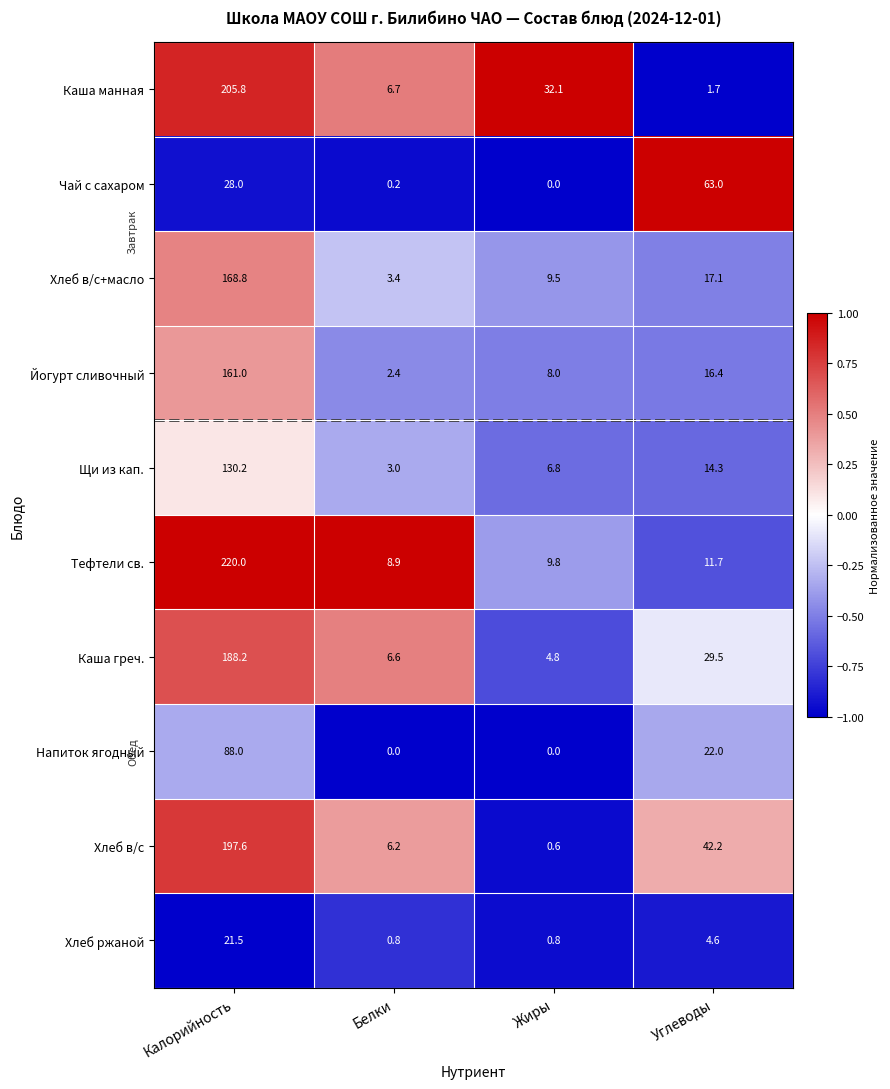

List the series in order of their peak value, lowest first.

Хлеб ржаной, Чай с сахаром, Напиток ягодный, Щи из кап., Йогурт сливочный, Хлеб в/с+масло, Каша греч., Хлеб в/с, Каша манная, Тефтели св.